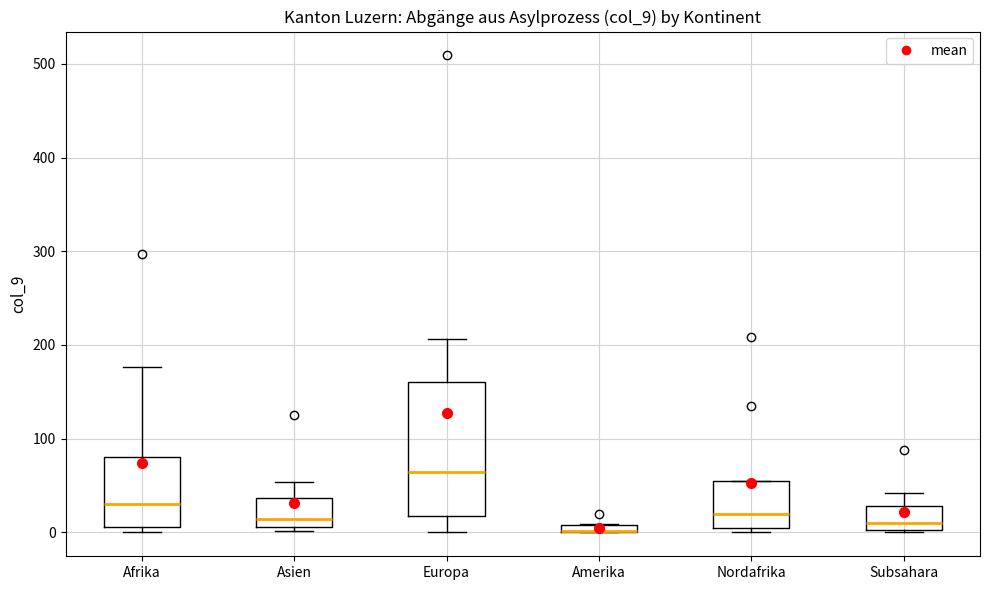

Comparing the boxes themselves (not the whiskers), which one is the tallest?

Europa